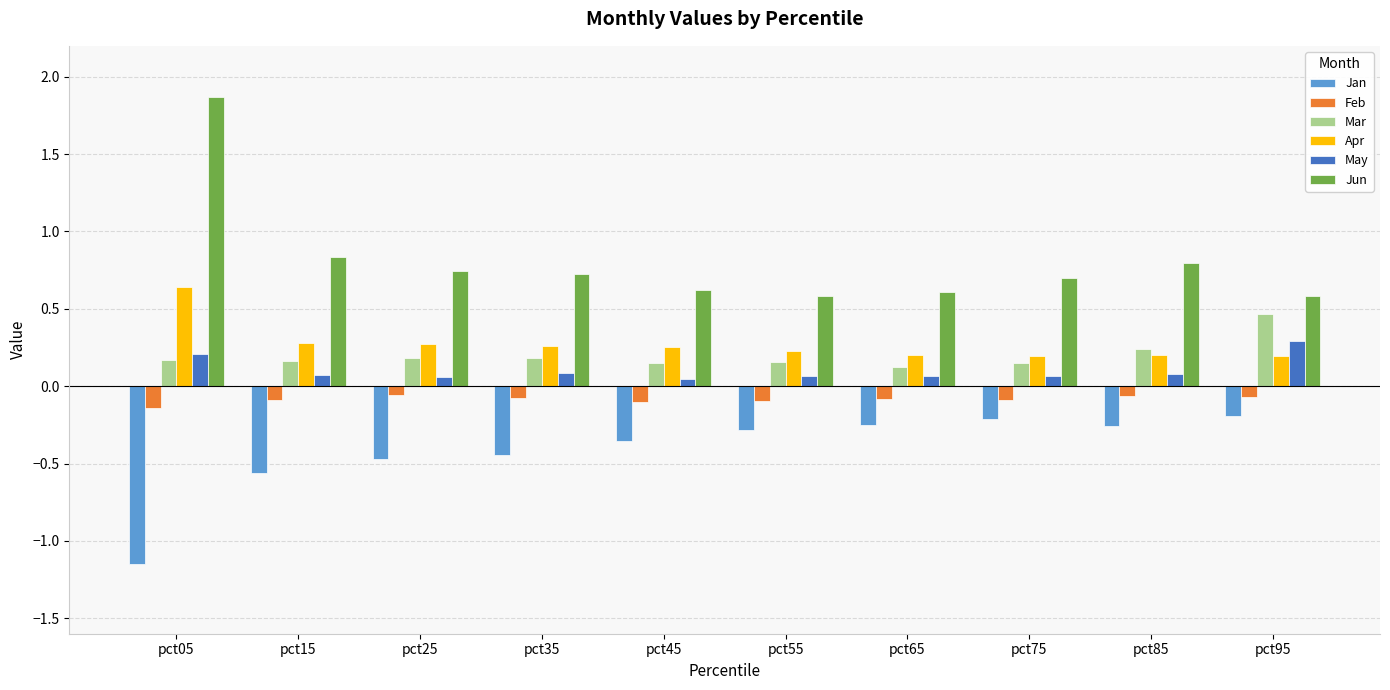

True or false: Apr has a value of 0.1 at pct55.

False